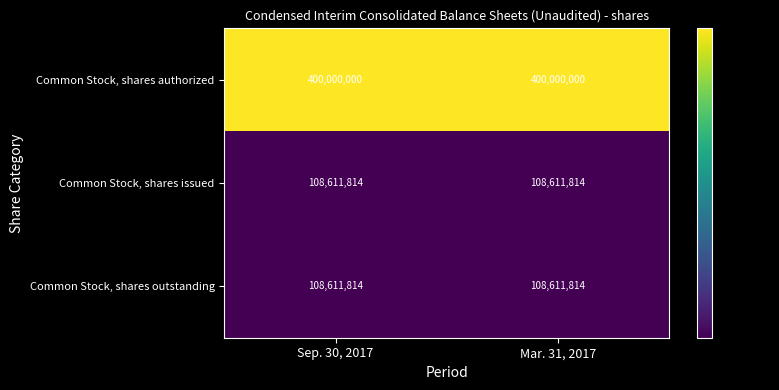

What value does the Common Stock, shares outstanding series have at Mar. 31, 2017?

108611814